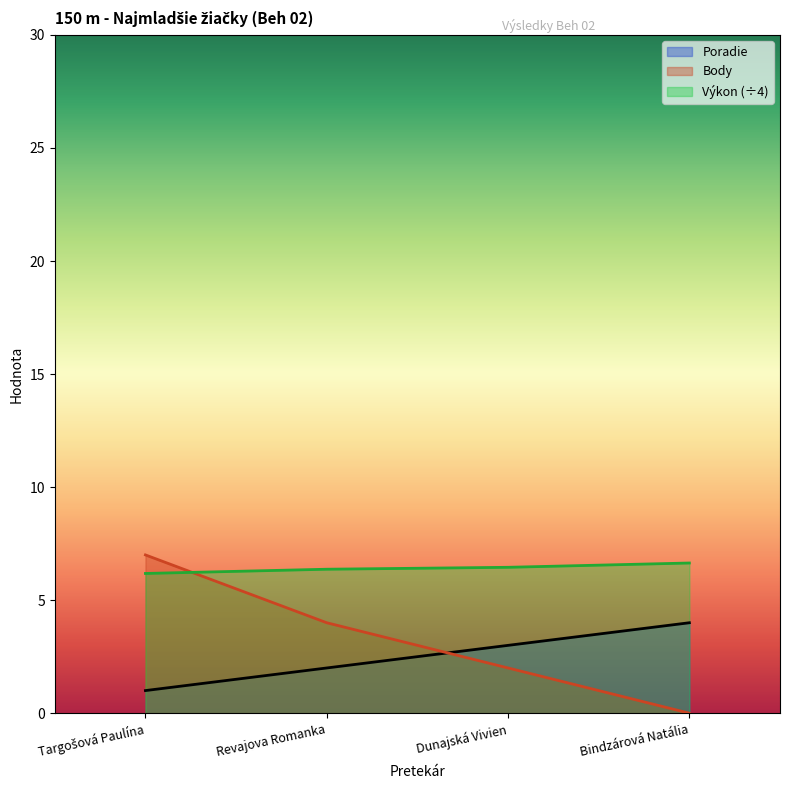

What is the spread (max minus min) of values at Bindzárová Natália?

6.6